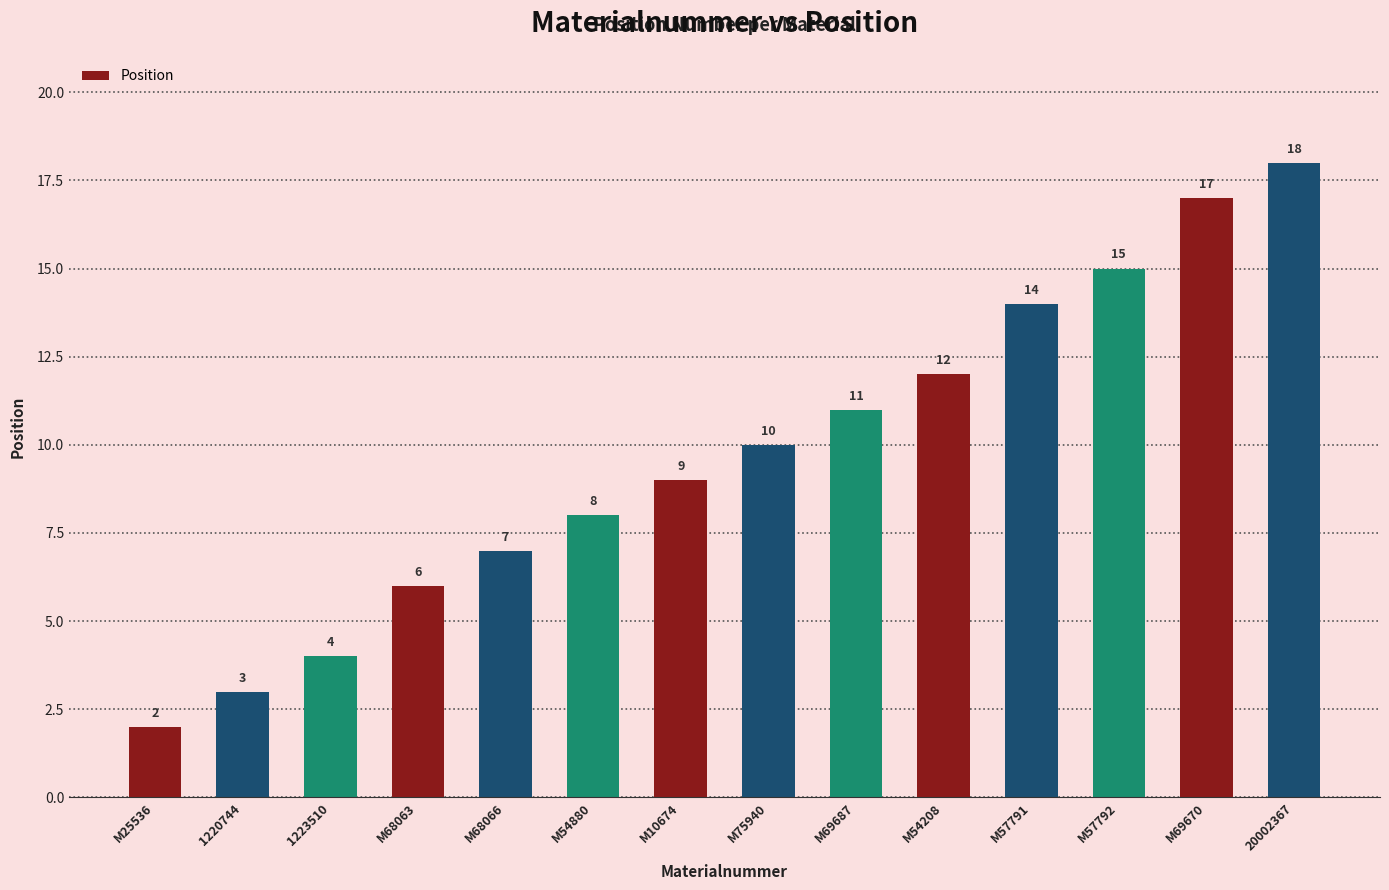

What position from the left is 20002367?

14